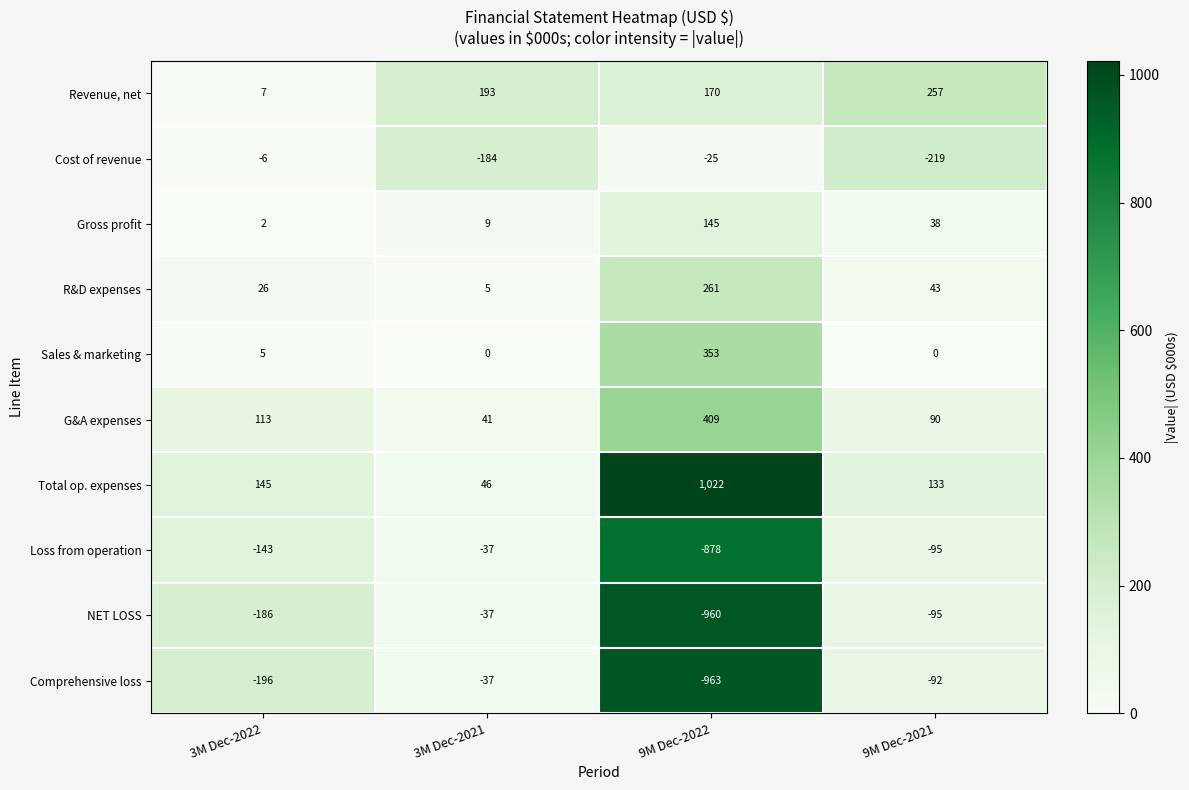

Which series has the widest spread of values?

Total op. expenses